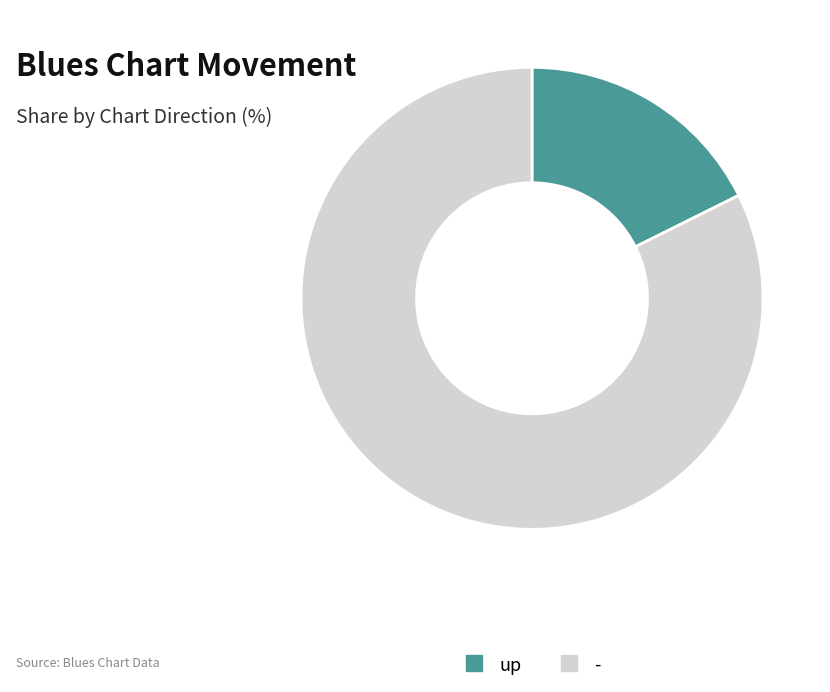

Rank the categories by value from highest to lowest.

-, up